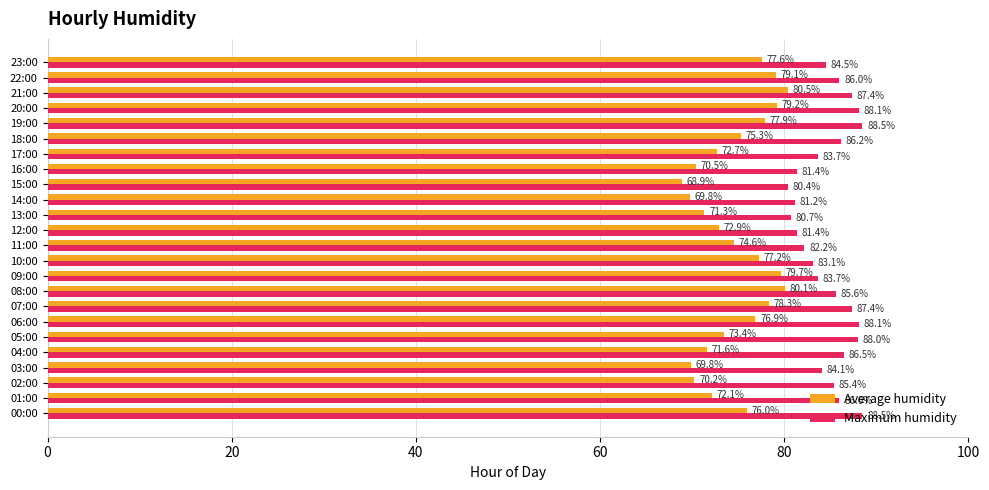

What are all the series names shown in the legend?

Average humidity, Maximum humidity